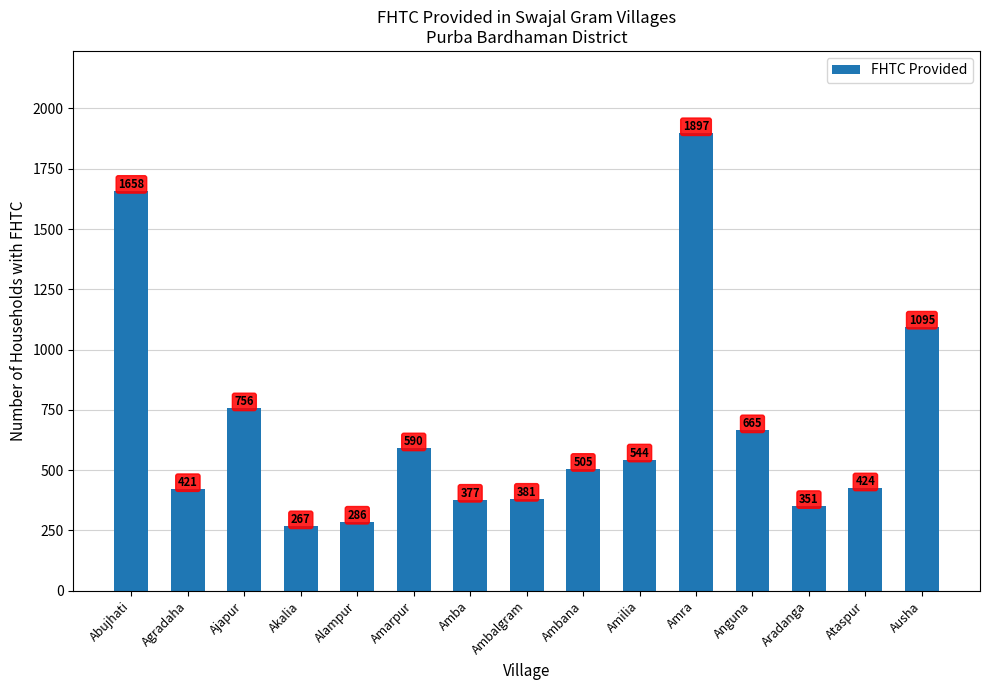

What is the ratio of the value at Ausha to the value at Ambana?

2.2